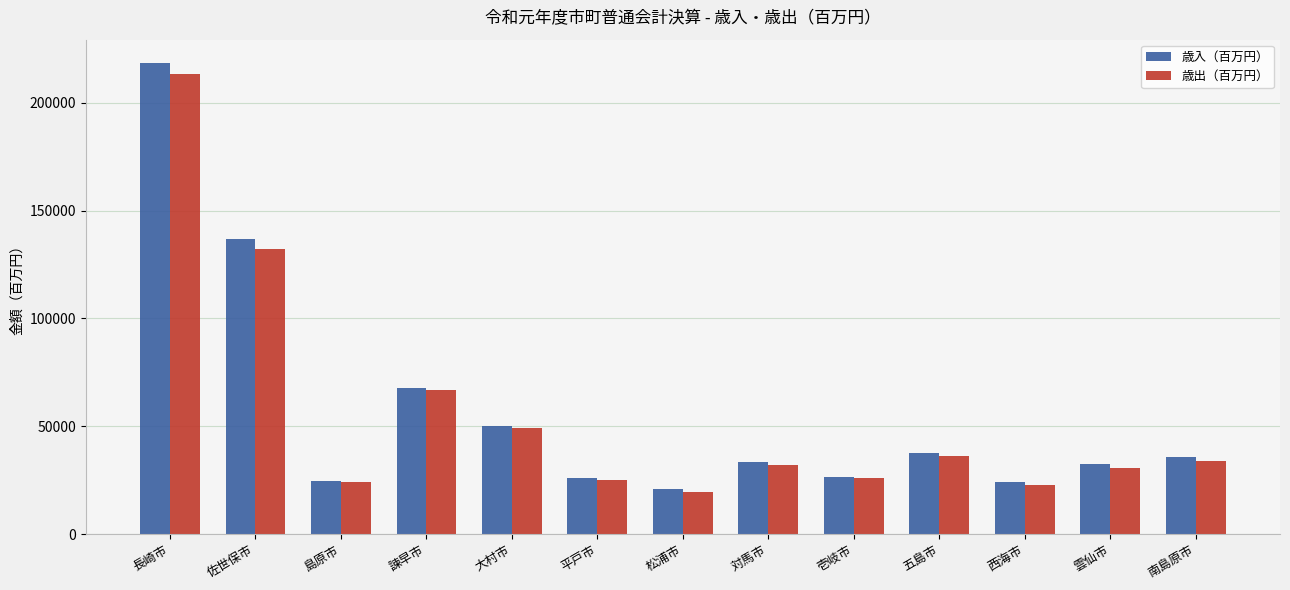

List the series in order of their peak value, highest first.

歳入（百万円）, 歳出（百万円）